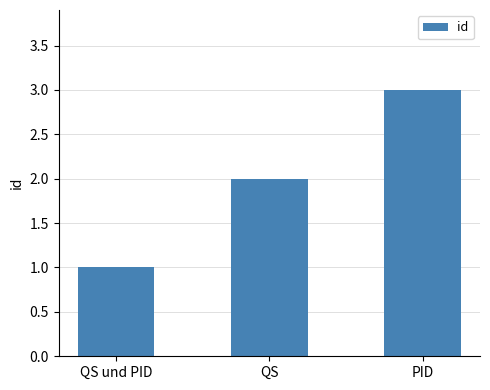

What is the change in value from QS to PID?

+1